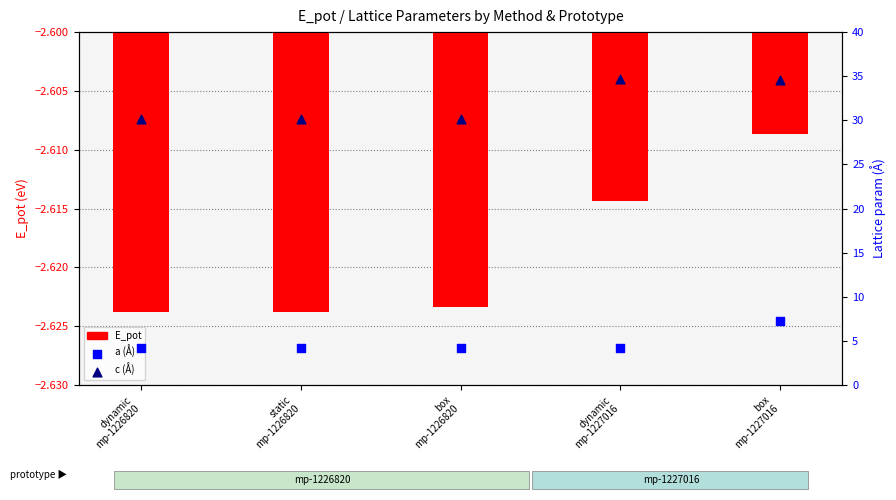

What are all the series names shown in the legend?

E_pot, a (Å), c (Å)